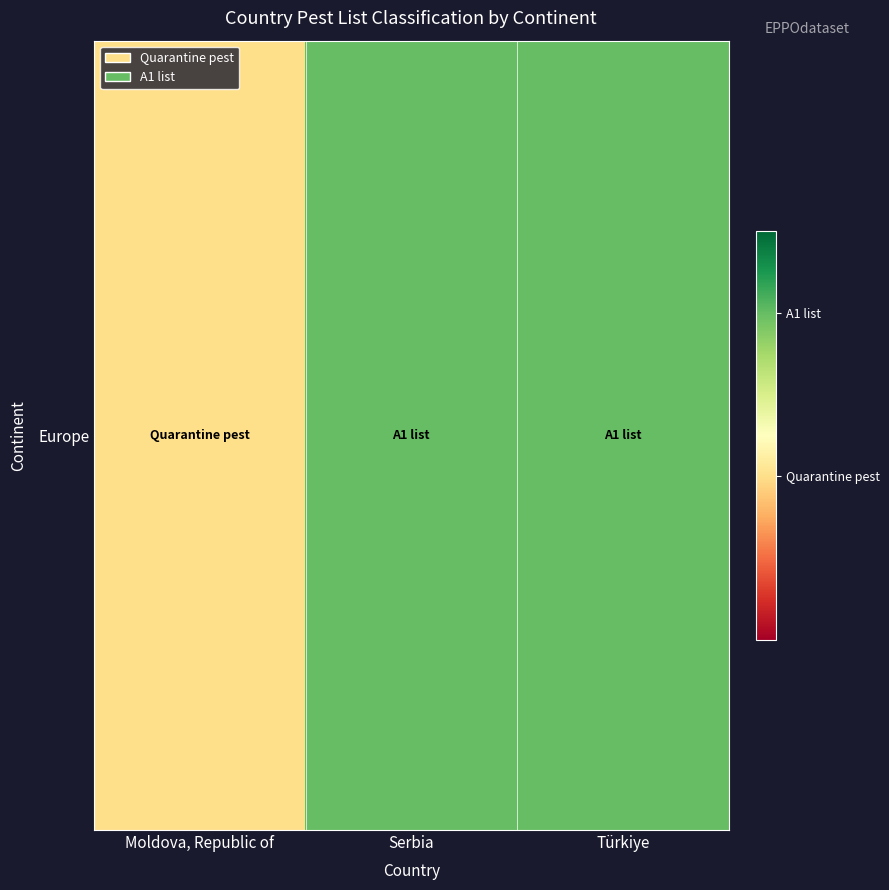

Reading left to right, transcribe all the data shown in this chart.

1	2	2